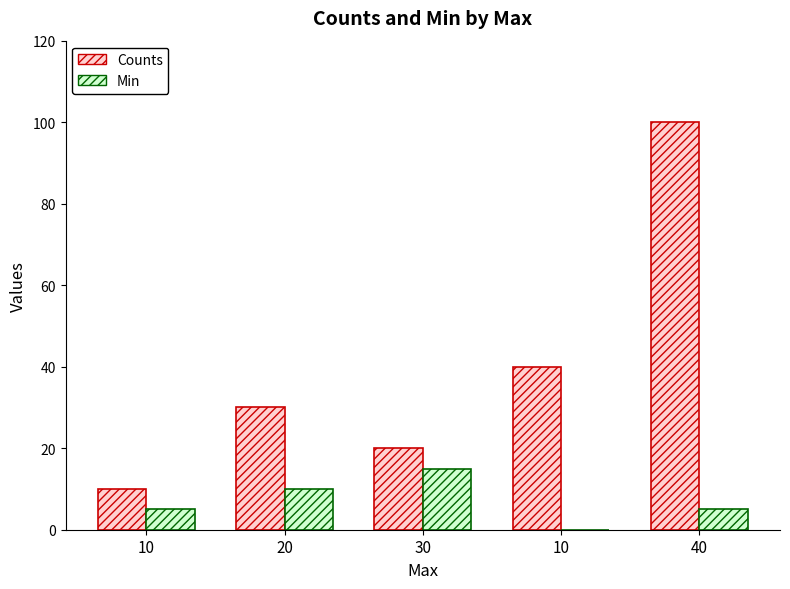

Reading right to left, extract all data points from this chart.

Counts: 100	40	20	30	10
Min: 5	0	15	10	5